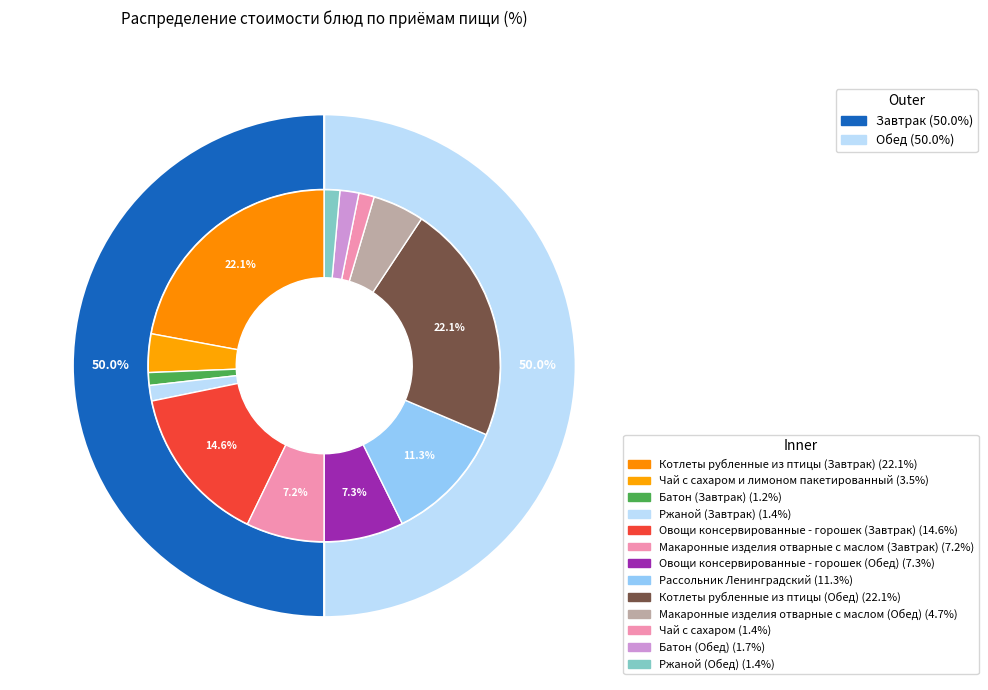

How many slices are in this pie chart?

13